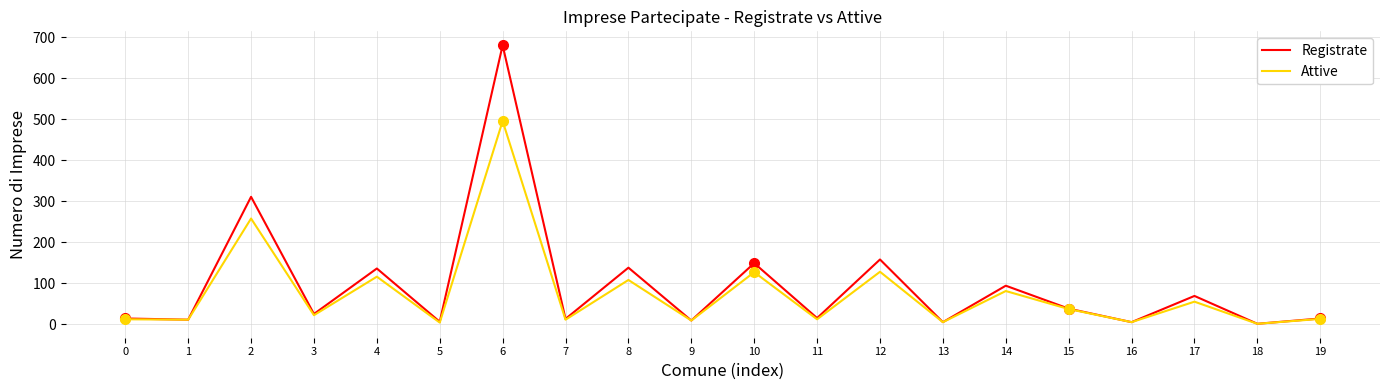

At which category is the sum across all series the highest?

6